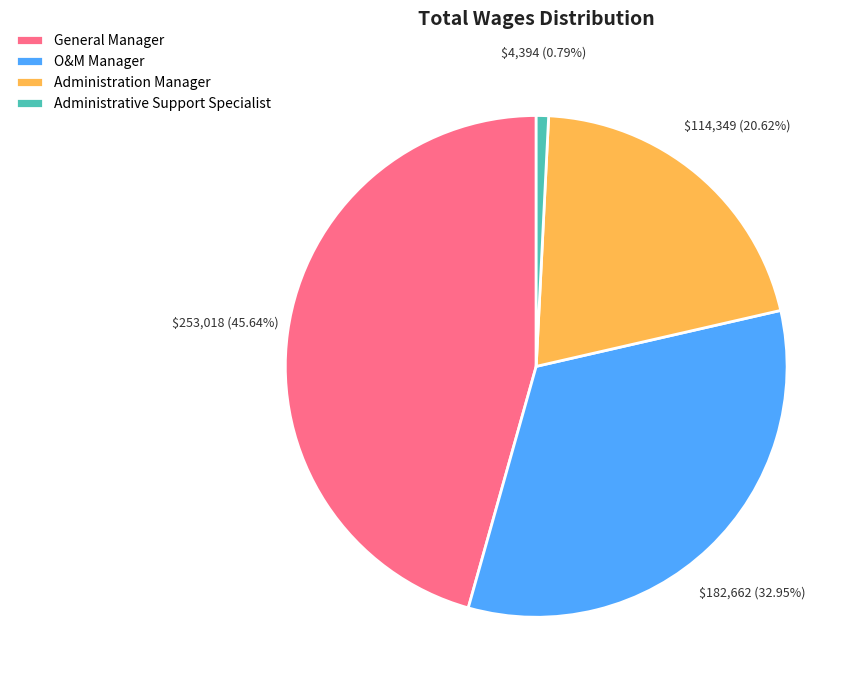

Is Administrative Support Specialist the majority of the pie?

No